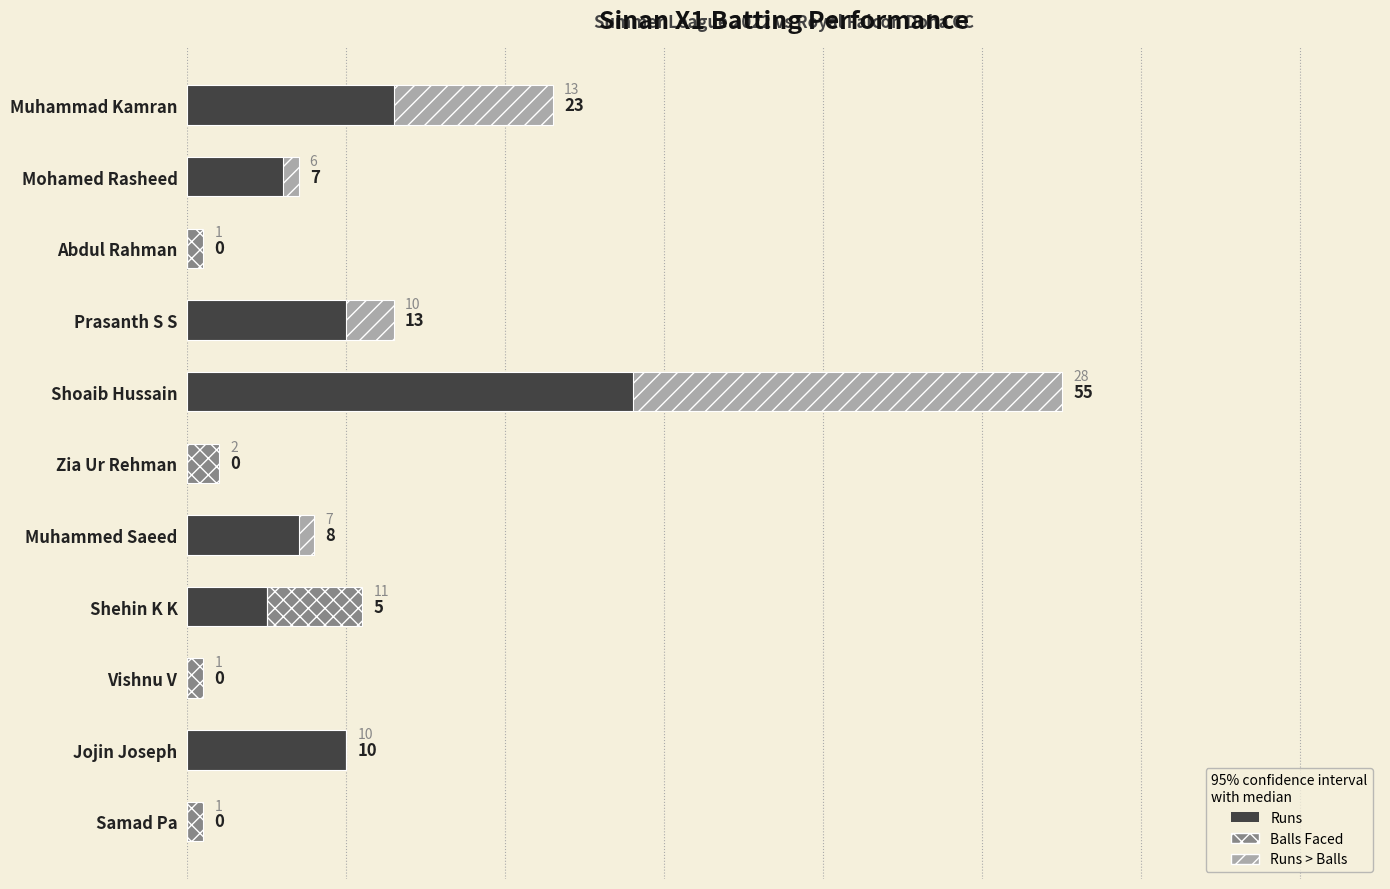

What are all the series names shown in the legend?

Balls Faced, Runs, Runs > Balls